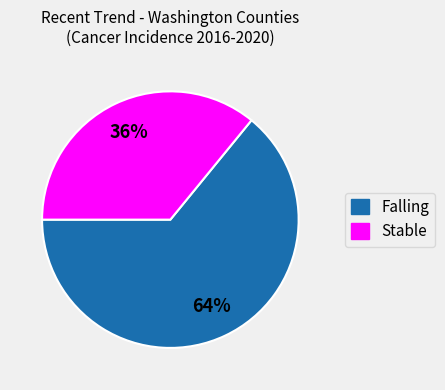

Is there any slice that represents more than half of the pie?

Yes